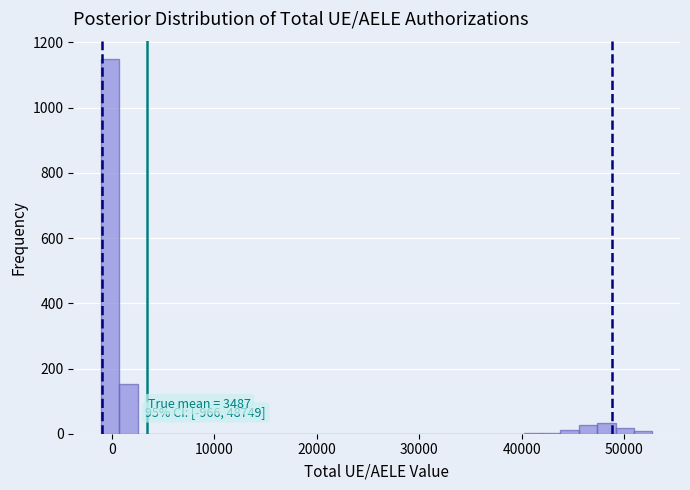

Around what value on the x-axis is the tallest bar? Give the approximate position of its centre, as read against the axis.

0